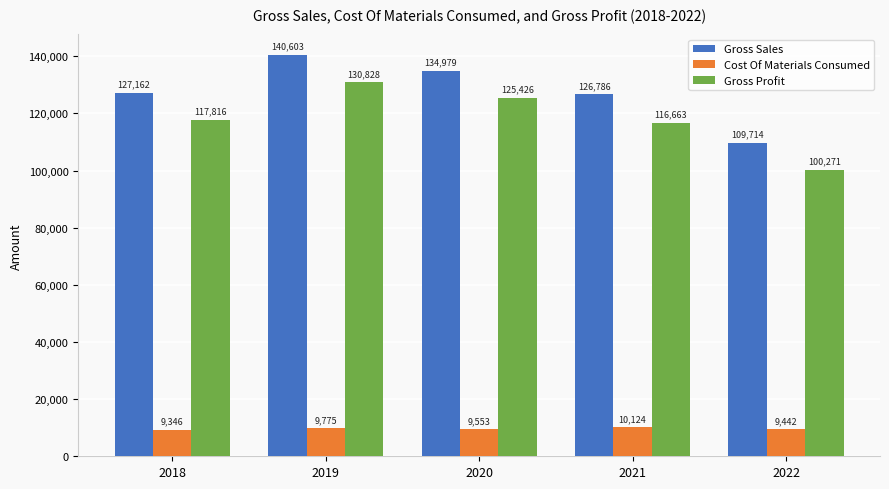

Is the value of Gross Profit at 2021 greater than the value of Gross Sales at 2021?

No